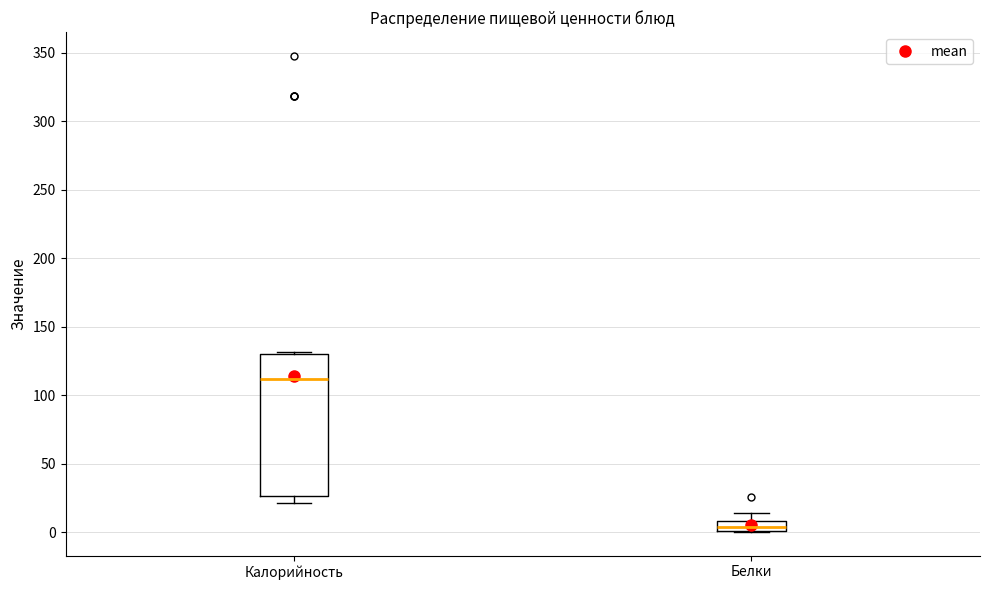

Comparing the boxes themselves (not the whiskers), which one is the tallest?

Калорийность